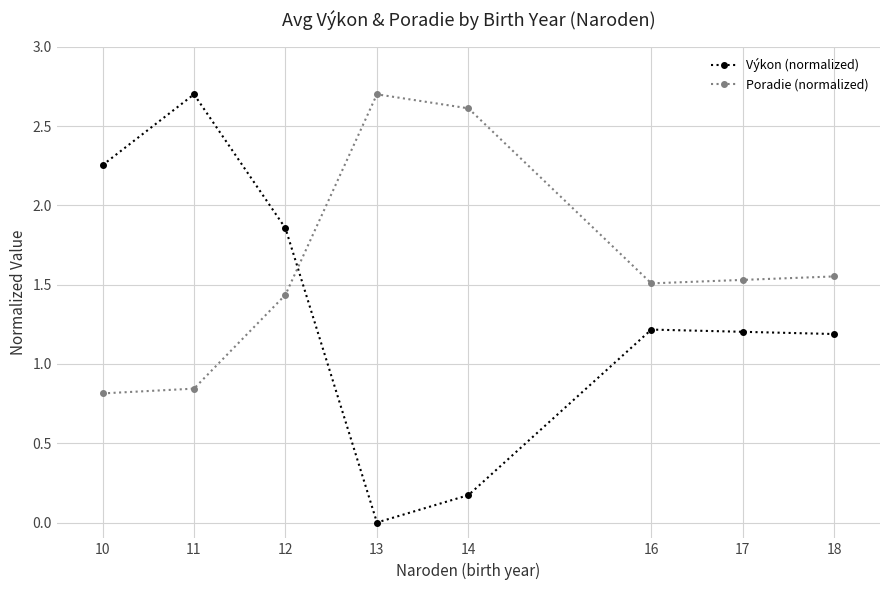

True or false: Výkon (normalized) has a value of 0.0 at 13.

True